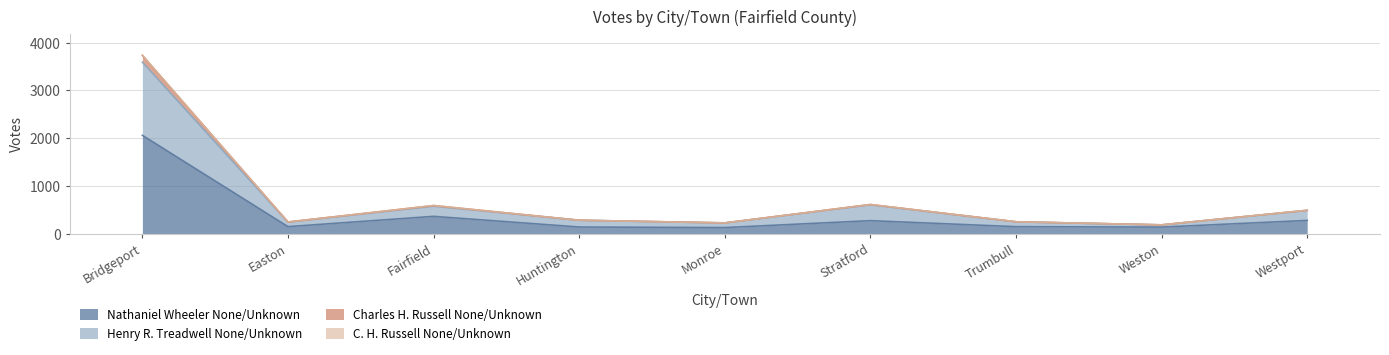

At which category is the sum across all series the highest?

Bridgeport